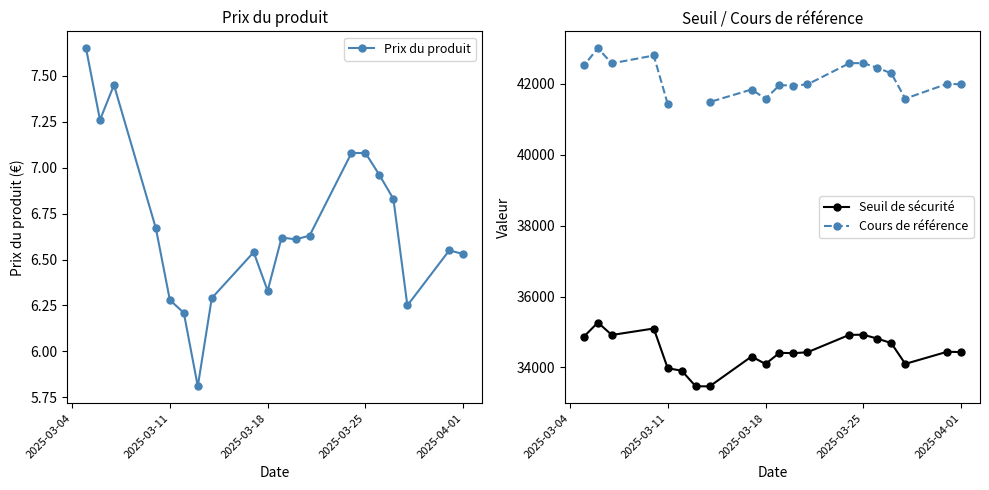

True or false: Seuil de sécurité and Prix du produit intersect in this chart.

False